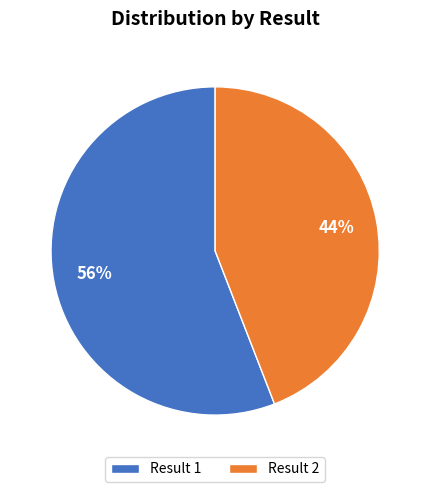

To the nearest percent, what is the difference between the Result 1 and Result 2 slice percentages?

12%